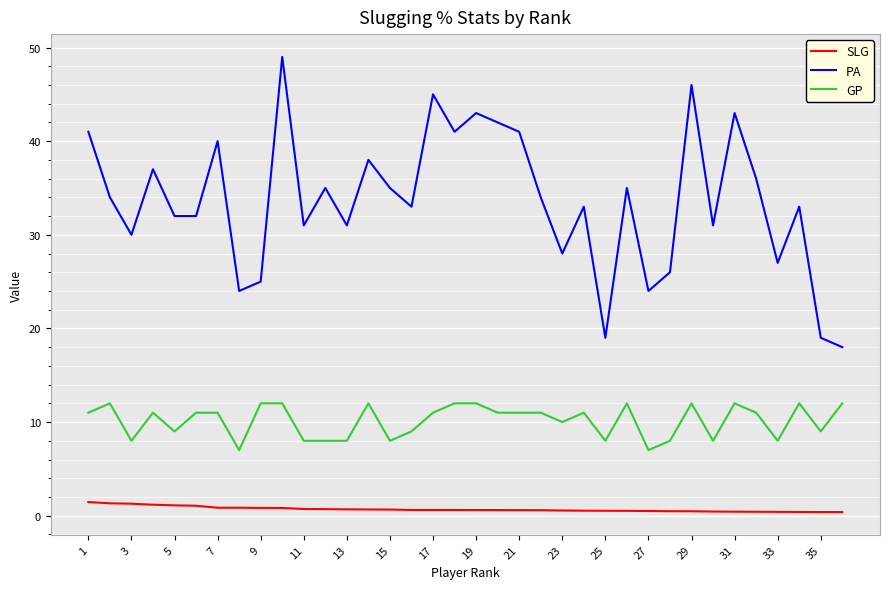

What is the highest value of the PA series?

49.0